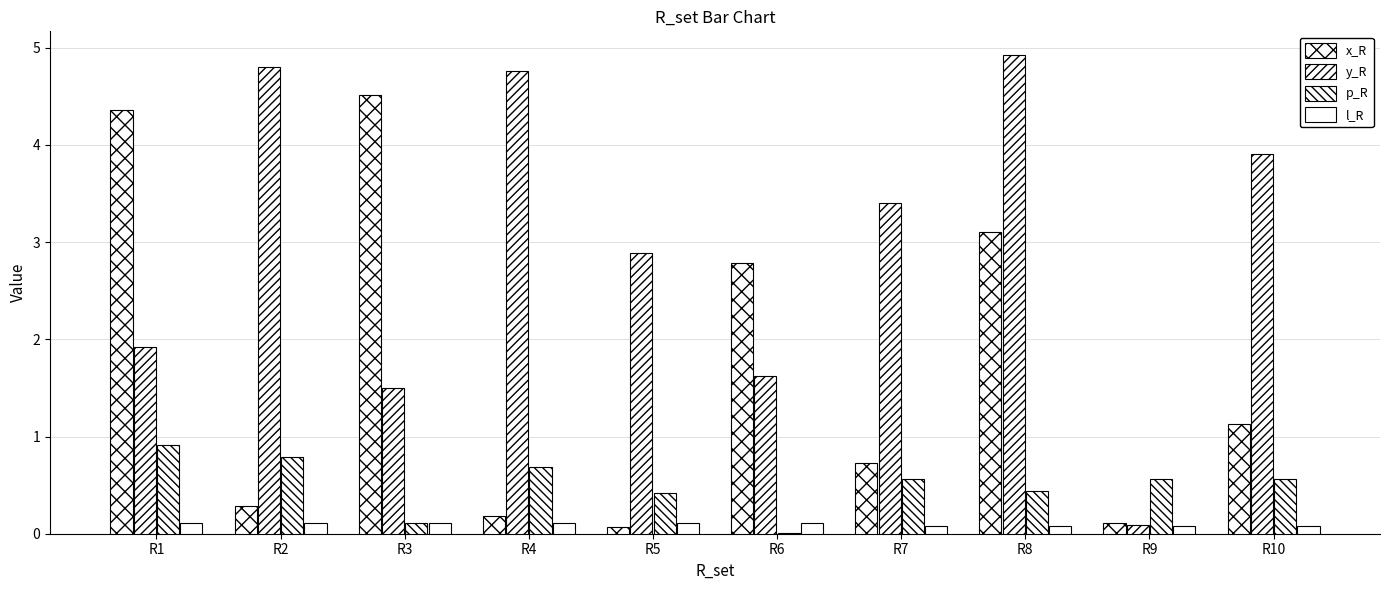

The value of p_R at R10 is 0.6. True or false?

True